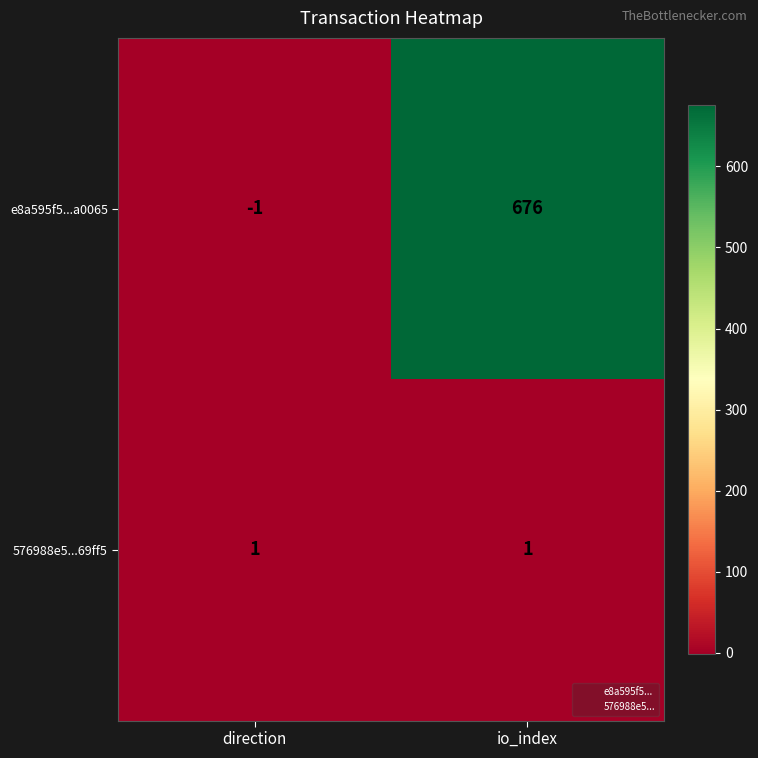

What is the maximum value for e8a595f5...a0065?

676